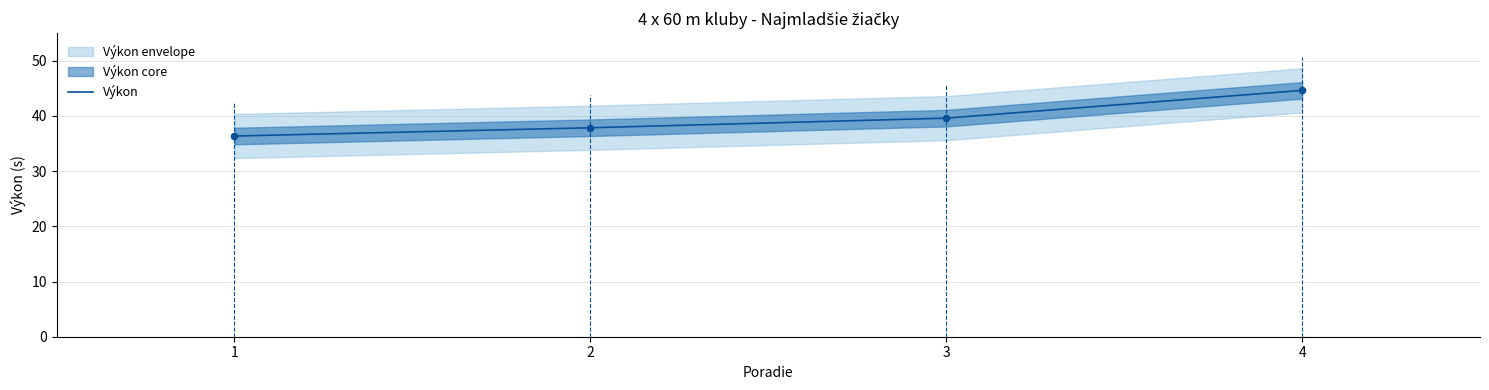

What is the change in value from 2 to 4?

+6.8